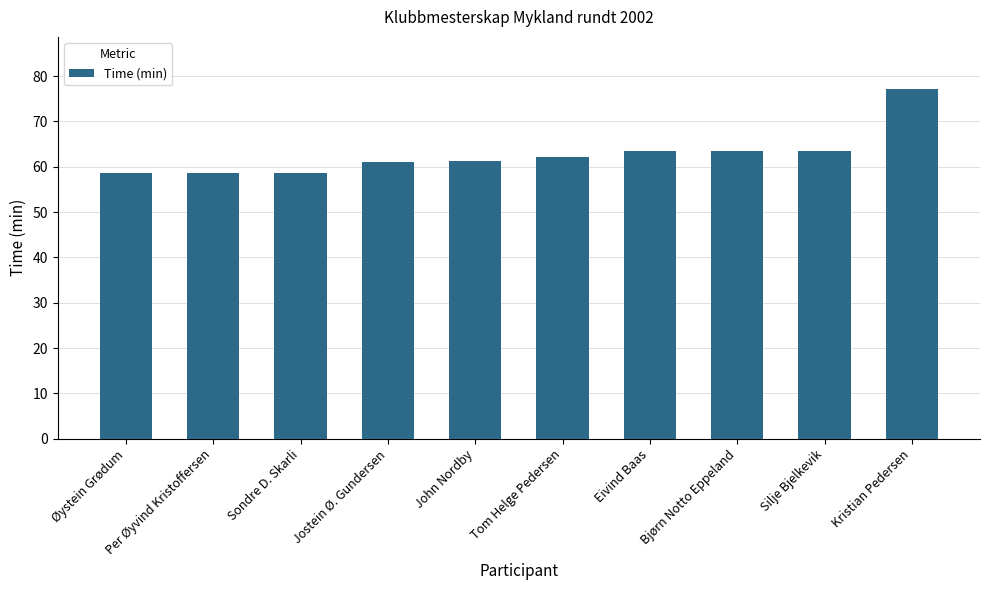

What is the label of the 9th bar from the left?

Silje Bjelkevik